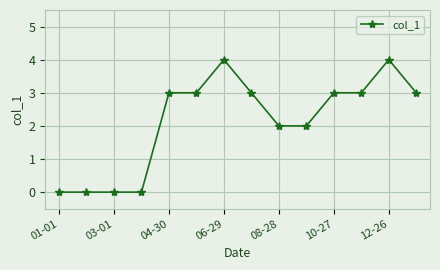

What is the greatest value displayed?

4